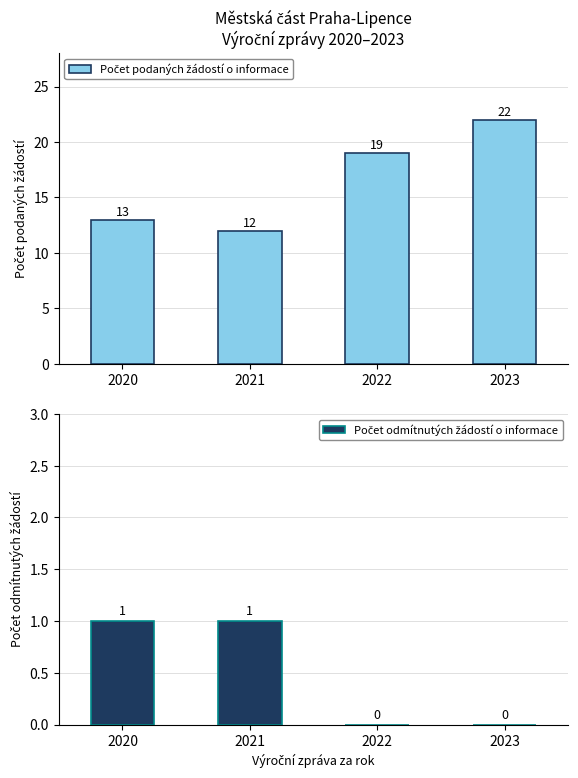

Where does the Počet podaných žádostí o informace series first go above 19?

2023